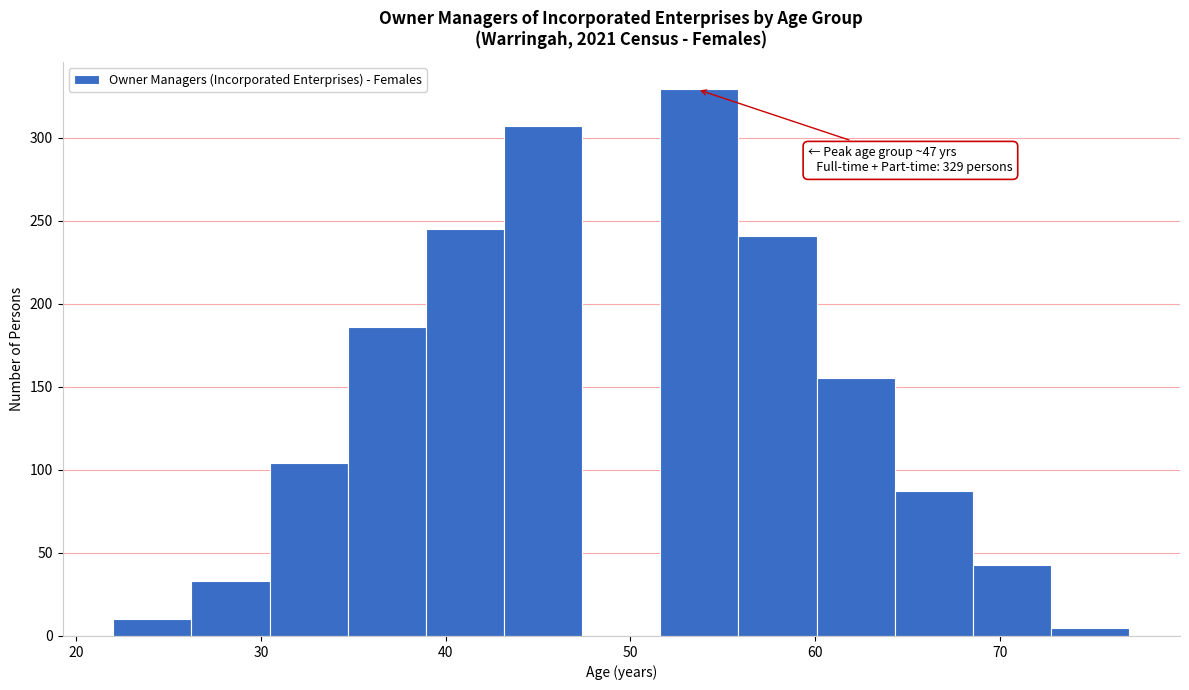

Which range on the x-axis has the tallest bar?

52 to 56